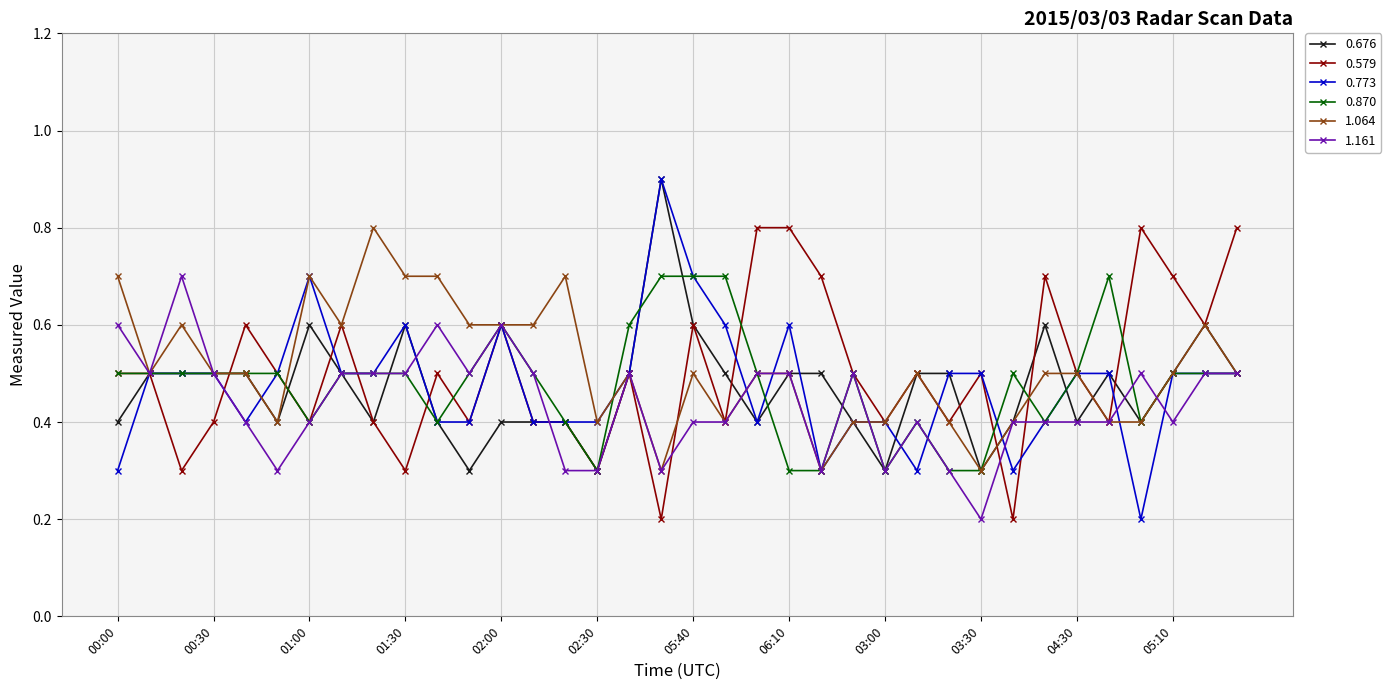

What is the value of the 0.676 point at the 13th from the left?

0.4